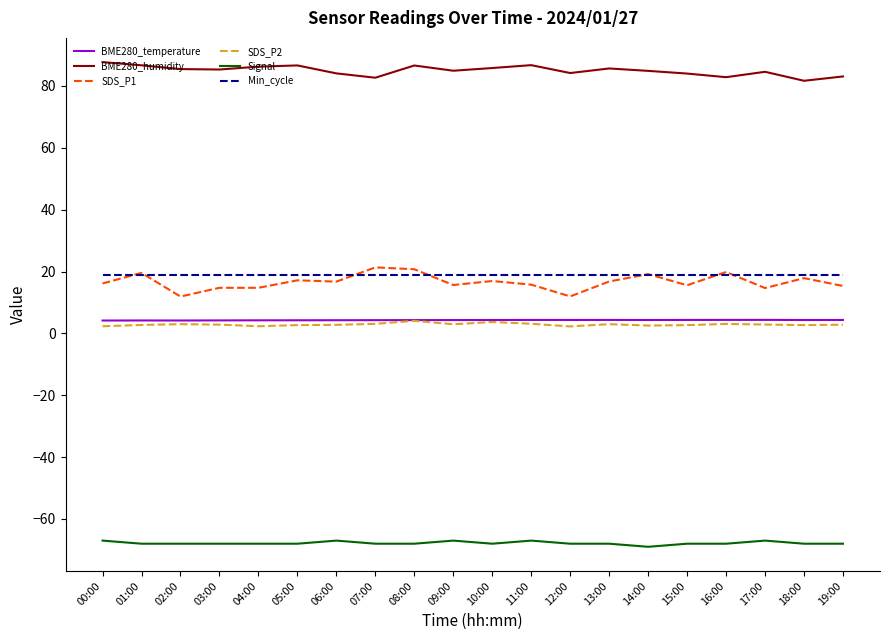

True or false: SDS_P2 and Signal cross at least once.

False